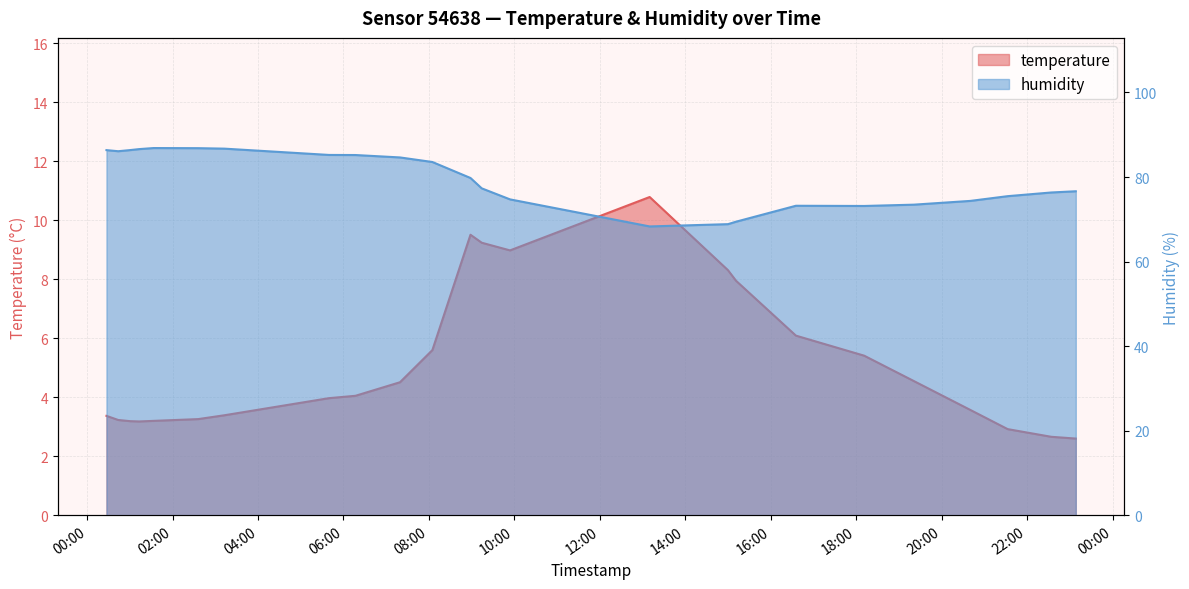

List the series in order of their overall mean, highest first.

humidity, temperature